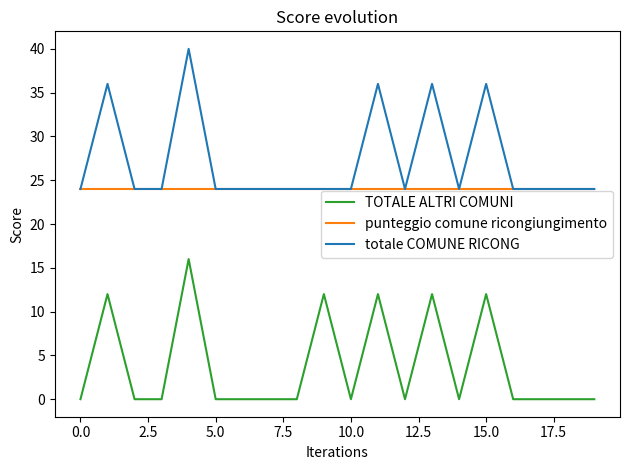

True or false: TOTALE ALTRI COMUNI and totale COMUNE RICONG cross at least once.

False